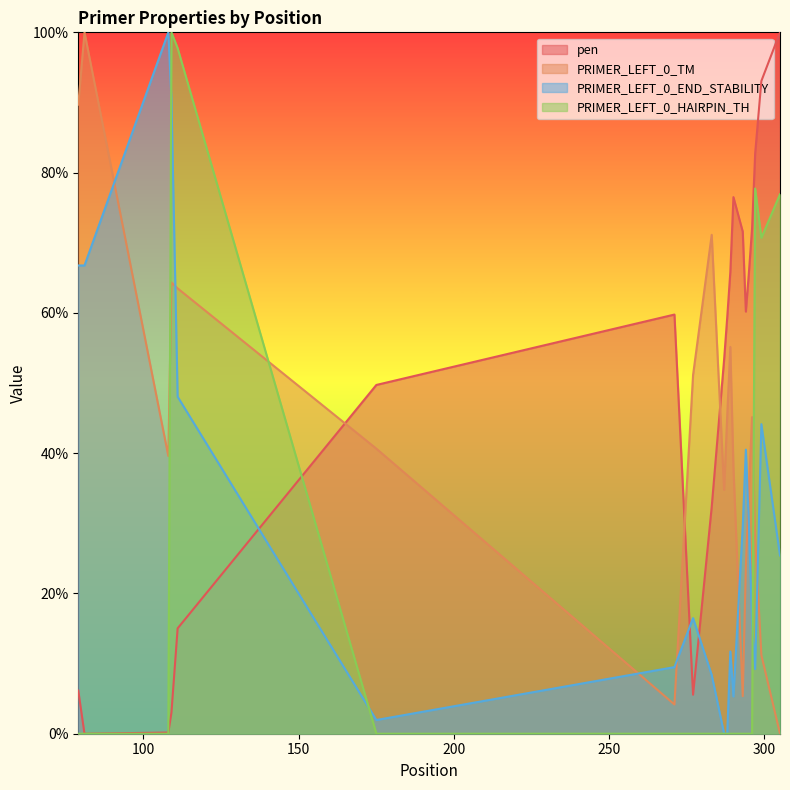

How many intersections are there between PRIMER_LEFT_0_TM and PRIMER_LEFT_0_END_STABILITY?

7